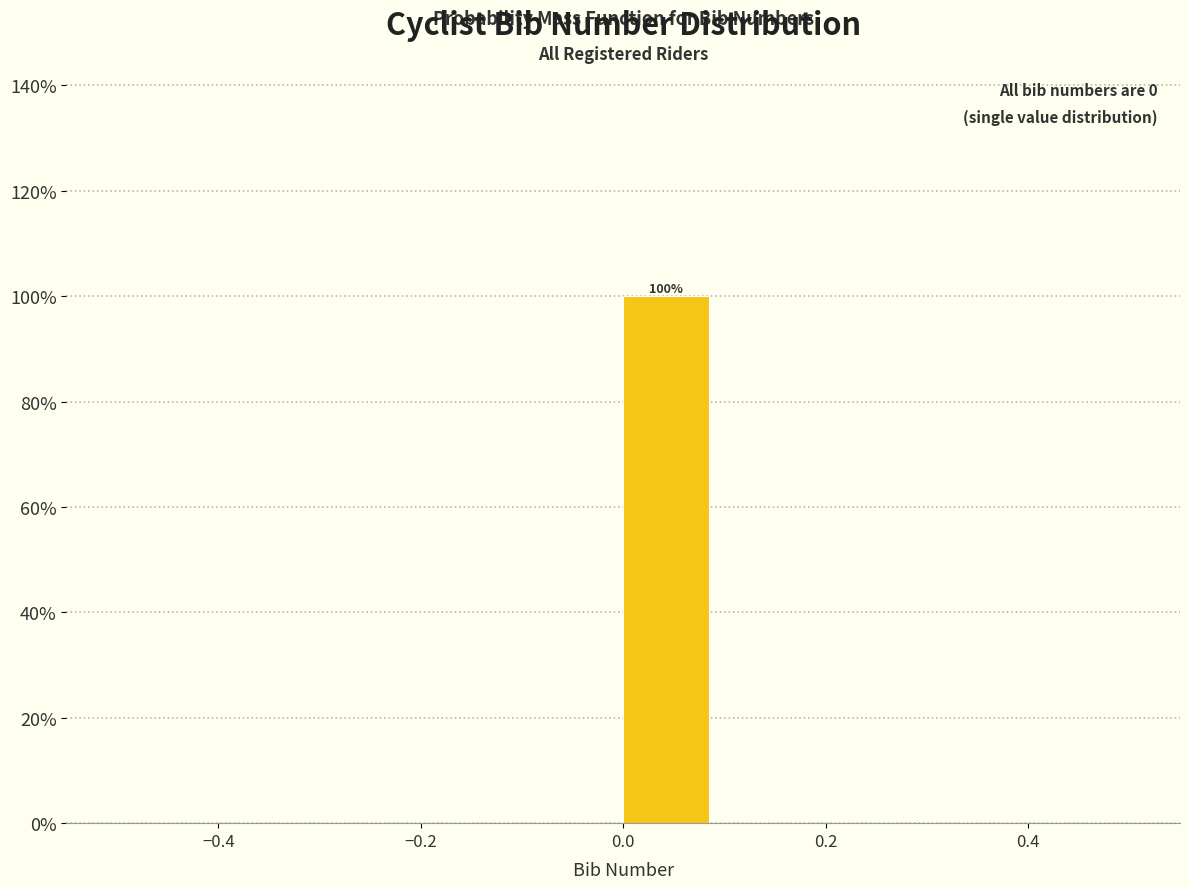

Which range on the x-axis has the tallest bar?

0.0 to 0.1